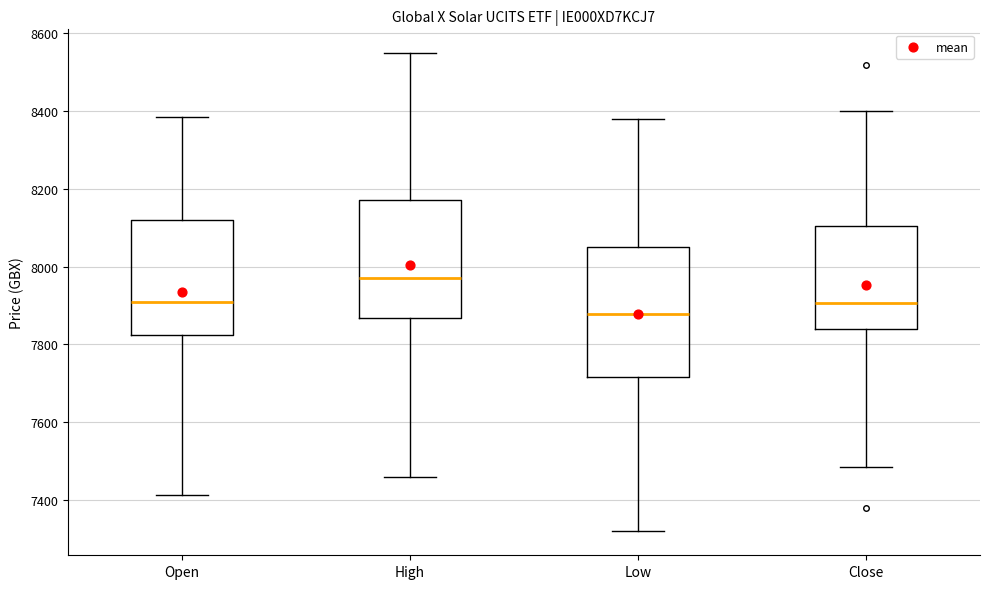

Which box is the tallest, from its lower edge to its upper edge?

Low